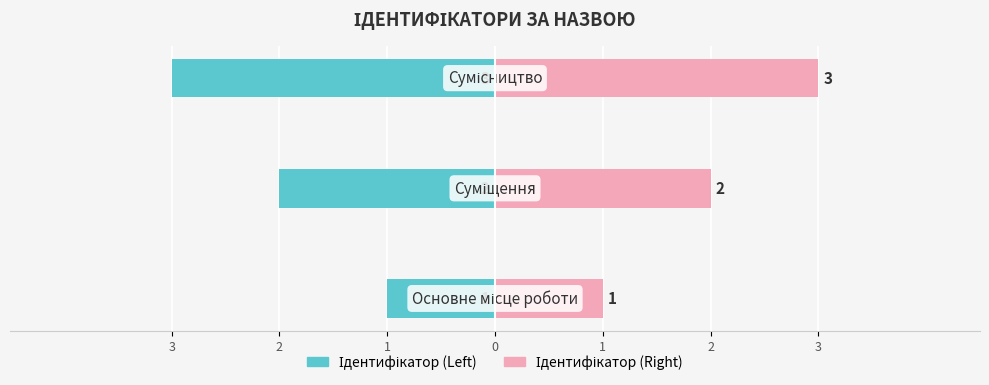

True or false: Ідентифікатор (Right) has a value of 3 at 1.

True